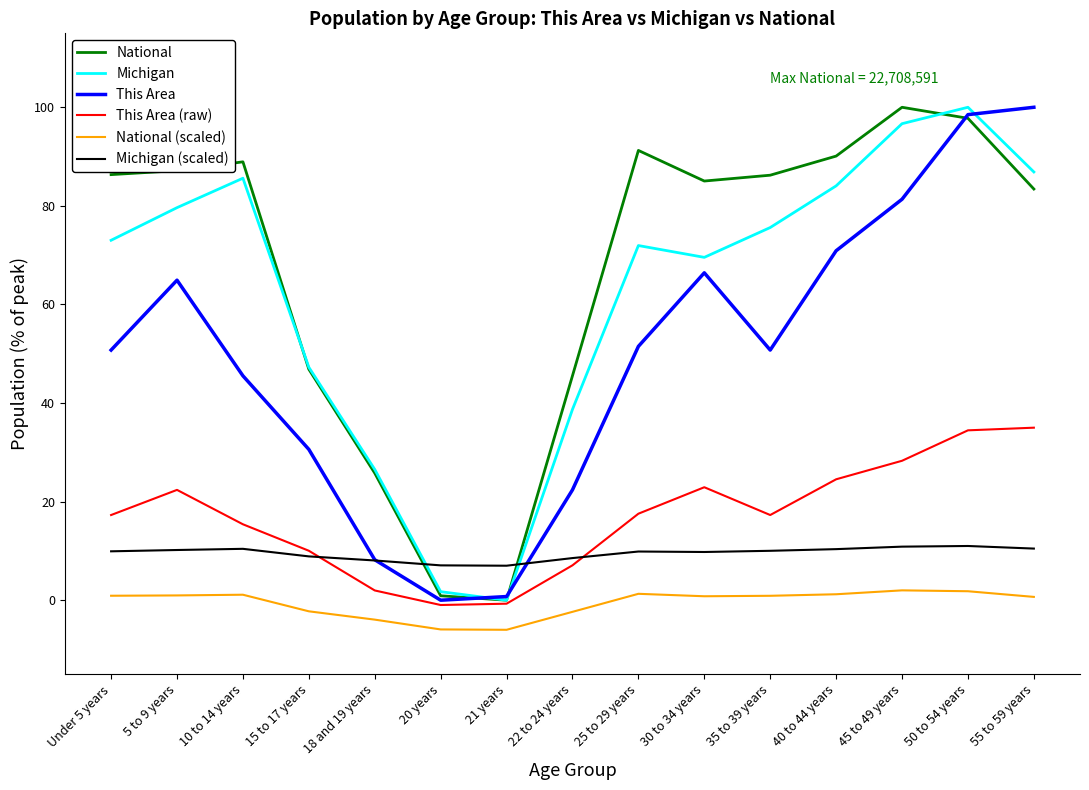

What position from the left is 10 to 14 years?

3